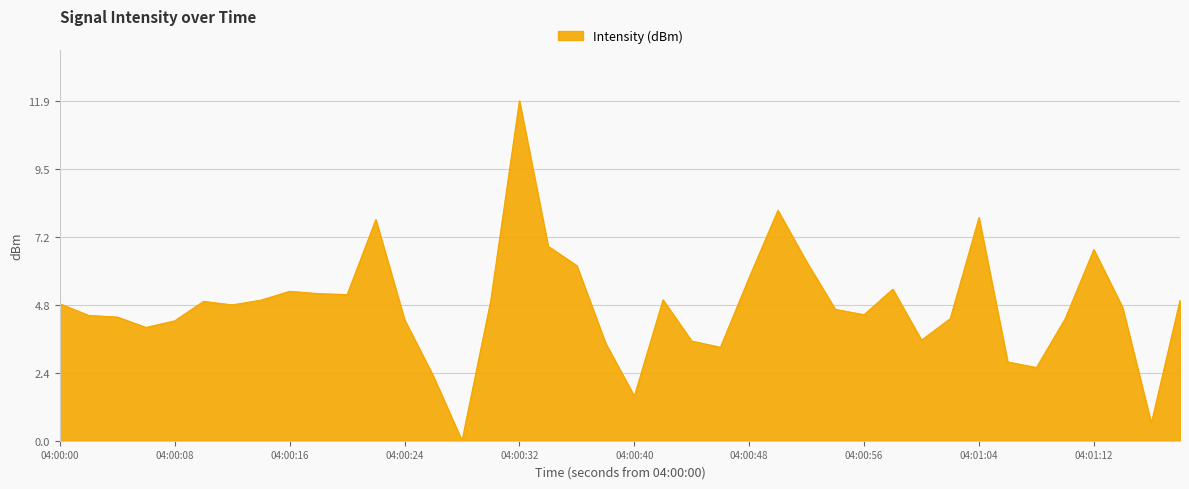

What is the greatest value displayed?

11.9